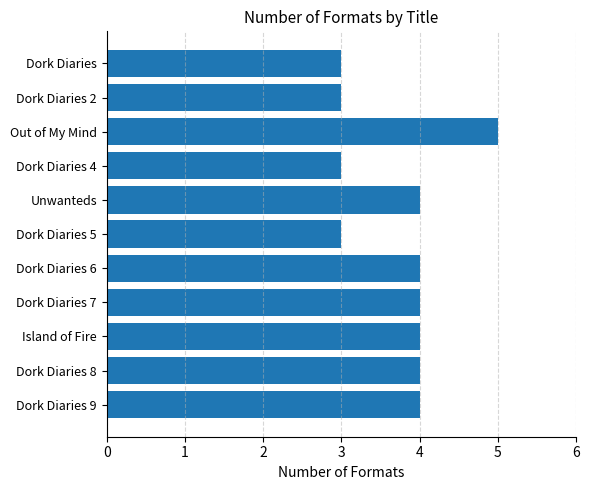

Approximately how many times larger is the value at Dork Diaries 6 compared to Dork Diaries 2?

1.3